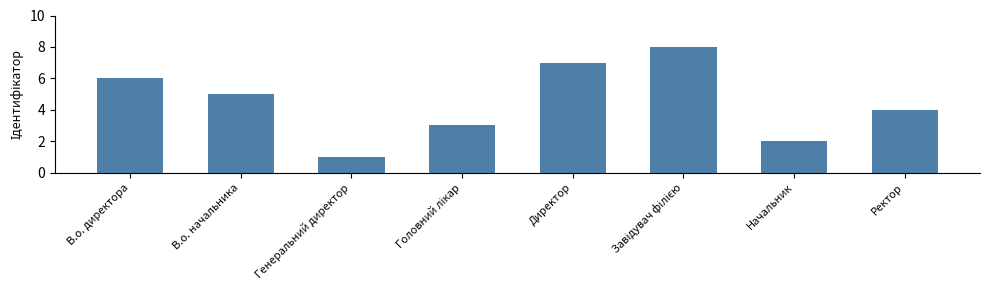

What is the change in value from В.о. директора to В.о. начальника?

-1